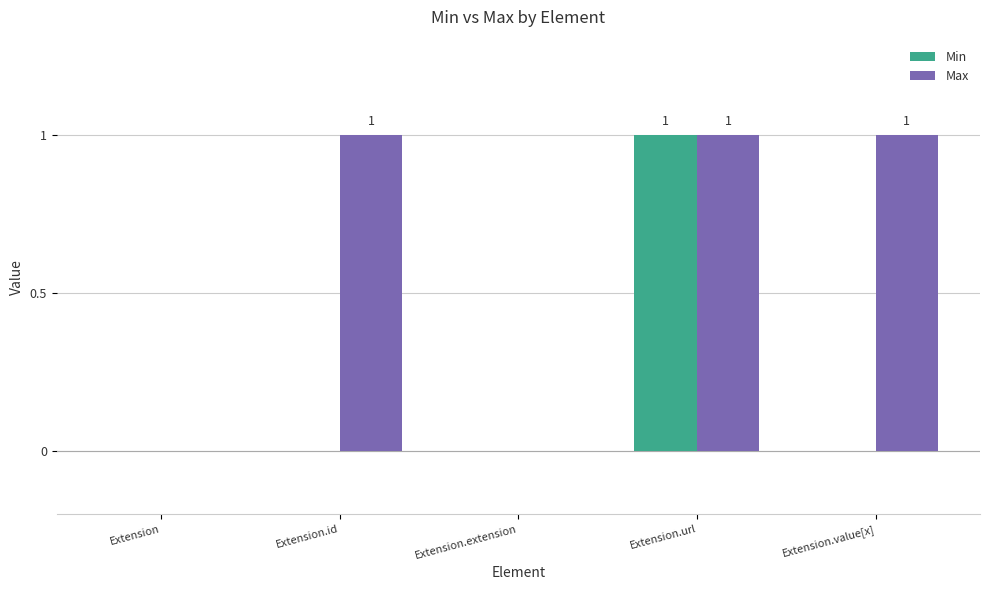

The value of Max at Extension.url is 2. True or false?

False